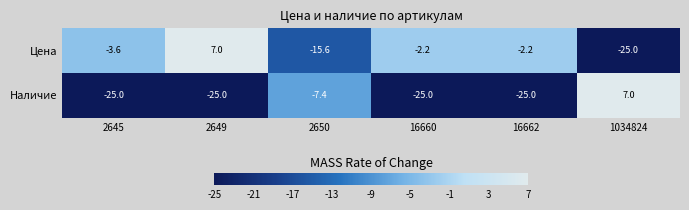

What is the difference between the highest and lowest values at 16660?

22.8